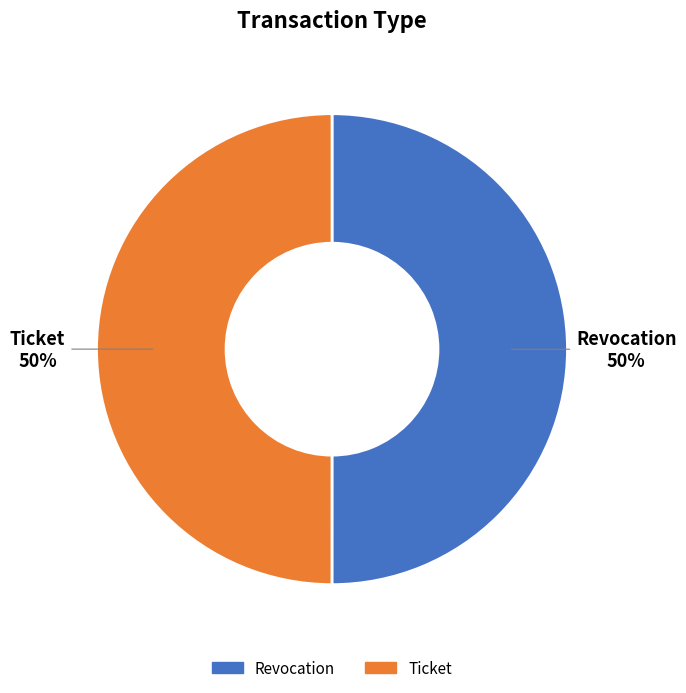

What is the ratio of the value at Ticket to the value at Revocation?

1.0